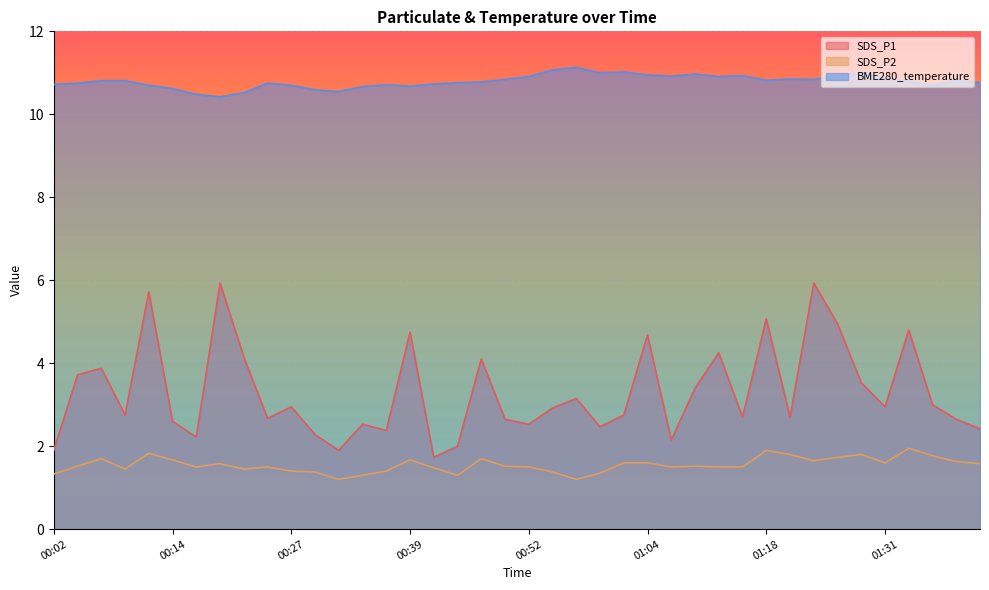

Reading left to right, transcribe all the data shown in this chart.

SDS_P1: 1.9	3.7	3.9	2.8	5.7	2.6	2.2	5.9	4.2	2.7	3.0	2.3	1.9	2.5	2.4	4.8	1.7	2.0	4.1	2.6	2.5	2.9	3.1	2.5	2.8	4.7	2.1	3.4	4.2	2.7	5.1	2.7	5.9	5.0	3.5	3.0	4.8	3.0	2.6	2.4
SDS_P2: 1.3	1.5	1.7	1.4	1.8	1.7	1.5	1.6	1.4	1.5	1.4	1.4	1.2	1.3	1.4	1.7	1.5	1.3	1.7	1.5	1.5	1.4	1.2	1.4	1.6	1.6	1.5	1.5	1.5	1.5	1.9	1.8	1.6	1.7	1.8	1.6	1.9	1.8	1.6	1.6
BME280_temperature: 10.7	10.8	10.8	10.8	10.7	10.6	10.5	10.4	10.5	10.8	10.7	10.6	10.6	10.7	10.7	10.7	10.7	10.8	10.8	10.8	10.9	11.1	11.1	11.0	11.0	10.9	10.9	11.0	10.9	10.9	10.8	10.8	10.8	10.9	11.0	10.9	10.8	10.7	10.8	10.8